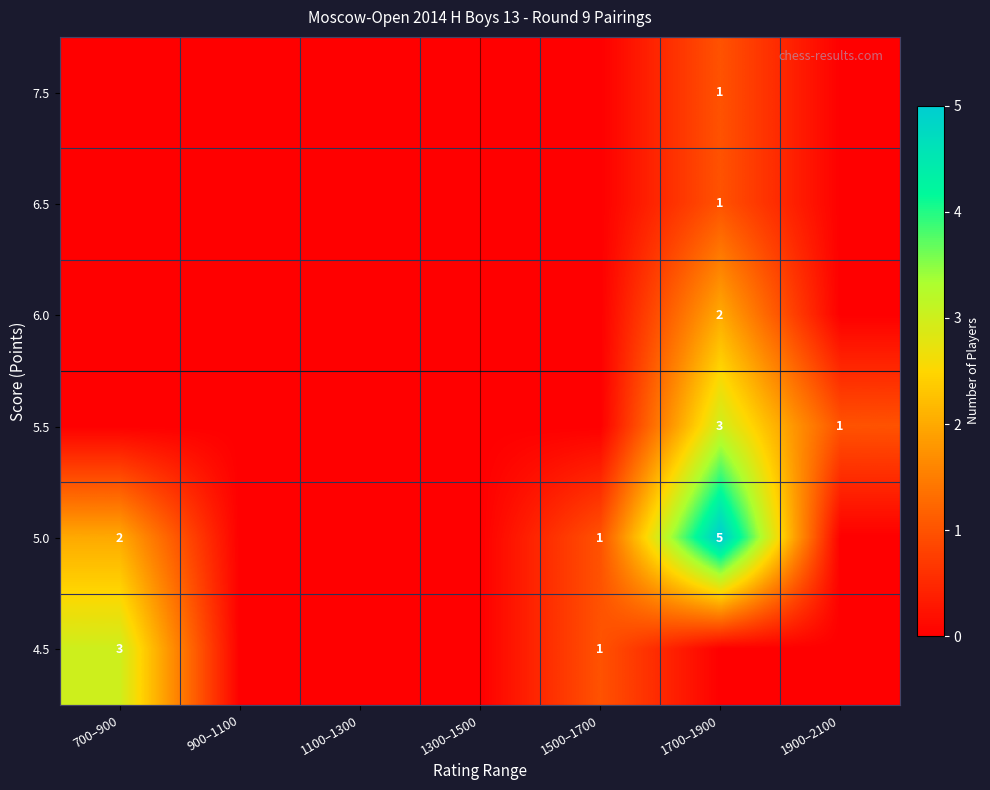

At how many categories does at least one series exceed 4?

1